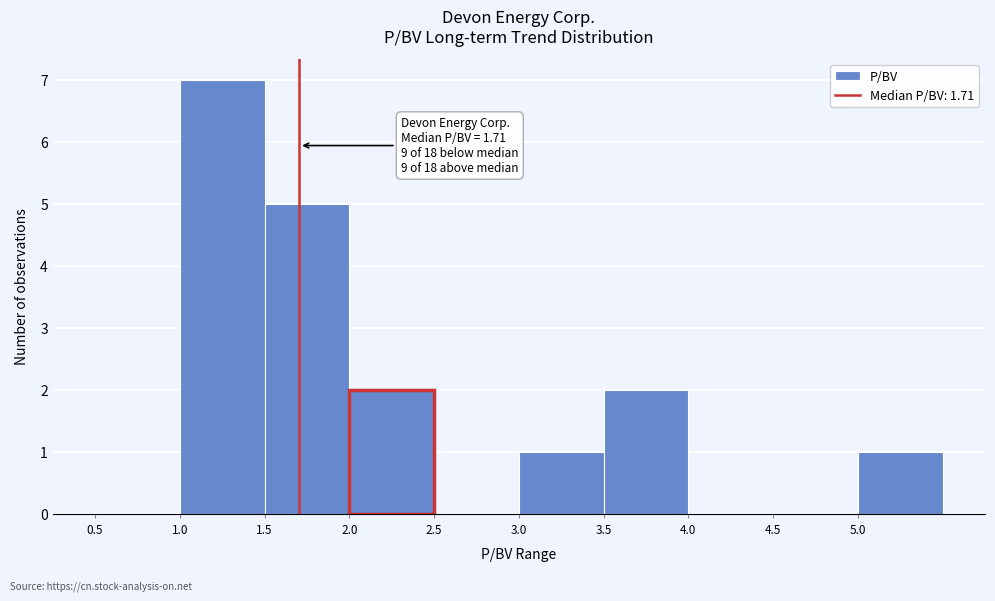

Over which range of the x-axis is the bar tallest?

1.0 to 1.5